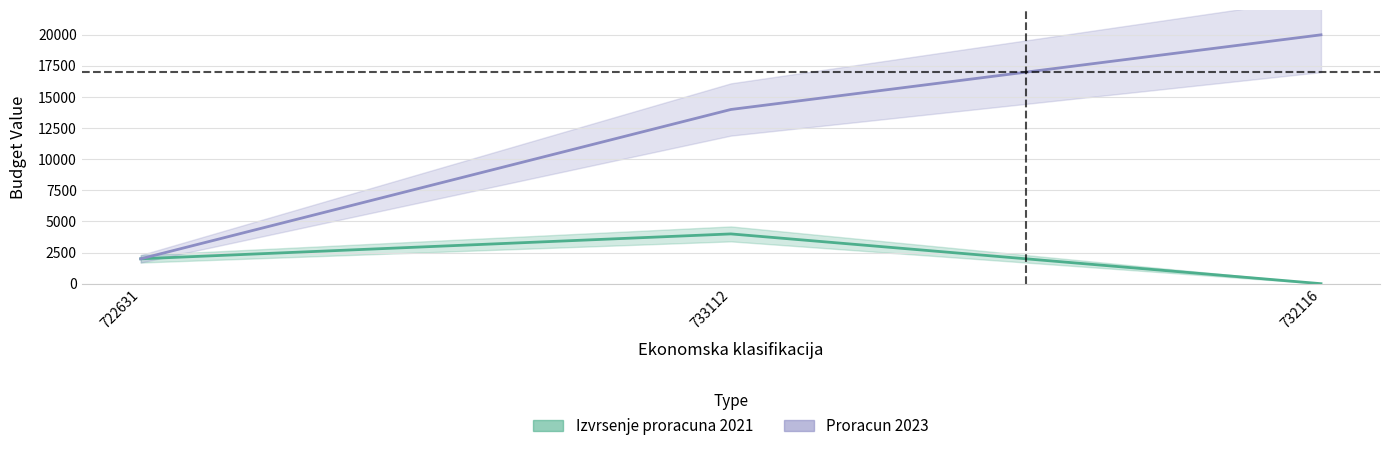

Does the chart display data point markers on the line(s)?

No